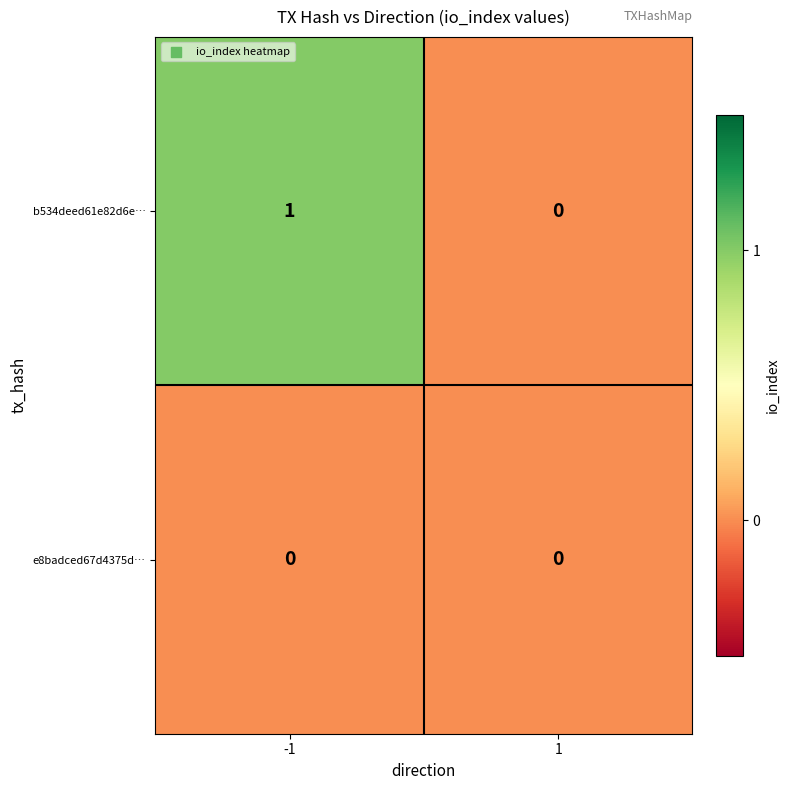

Reading left to right, extract all data points from this chart.

b534deed61e82d6e…: 1	0
e8badced67d4375d…: 0	0